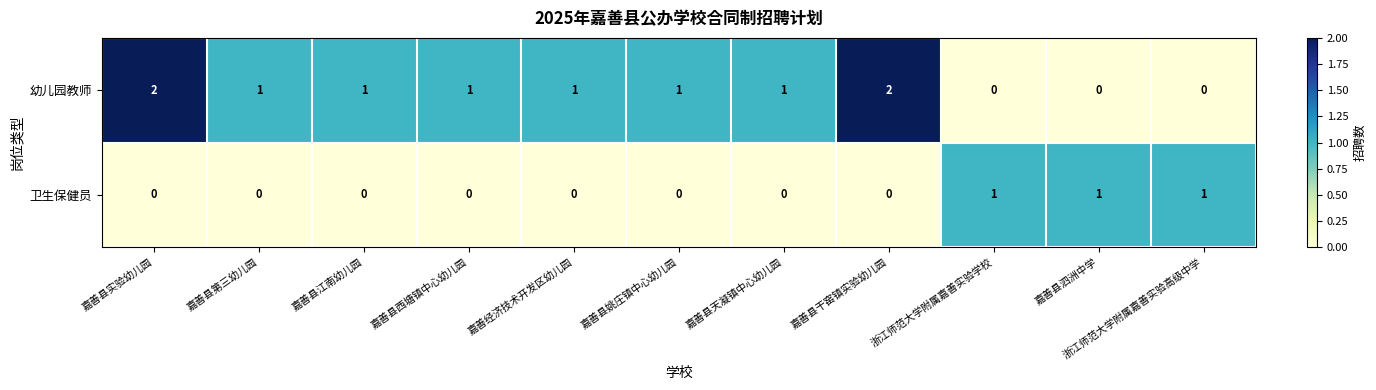

Which series has the largest range (max minus min)?

幼儿园教师